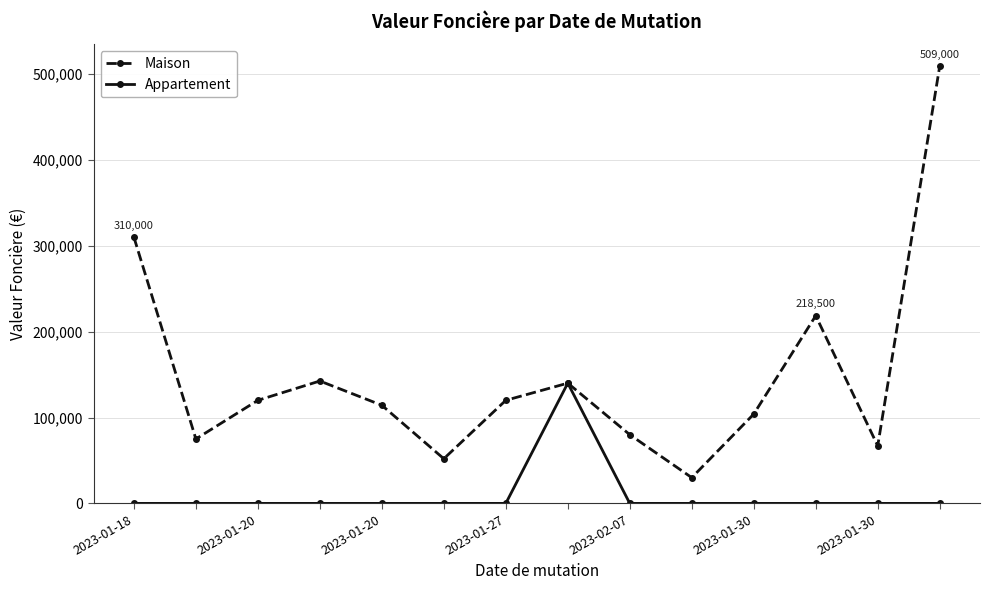

How many data points in Maison are less than 120000?

7